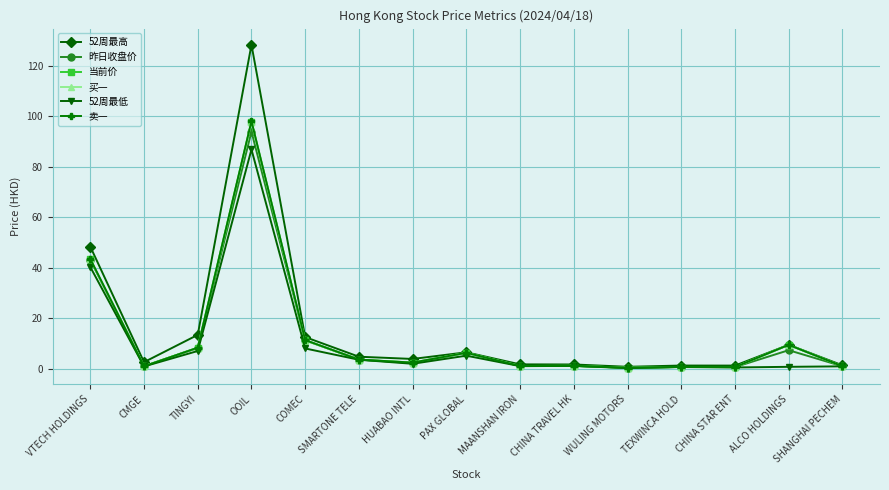

At which category does 昨日收盘价 reach its first local peak?

OOIL